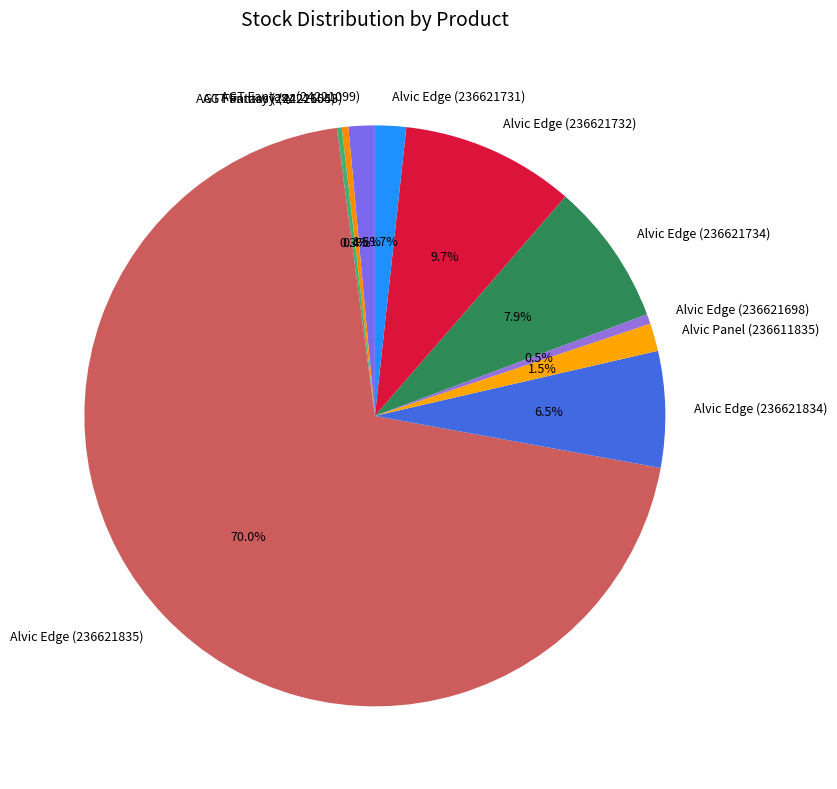

Does Alvic Edge (236621835) represent more than half of the total?

Yes